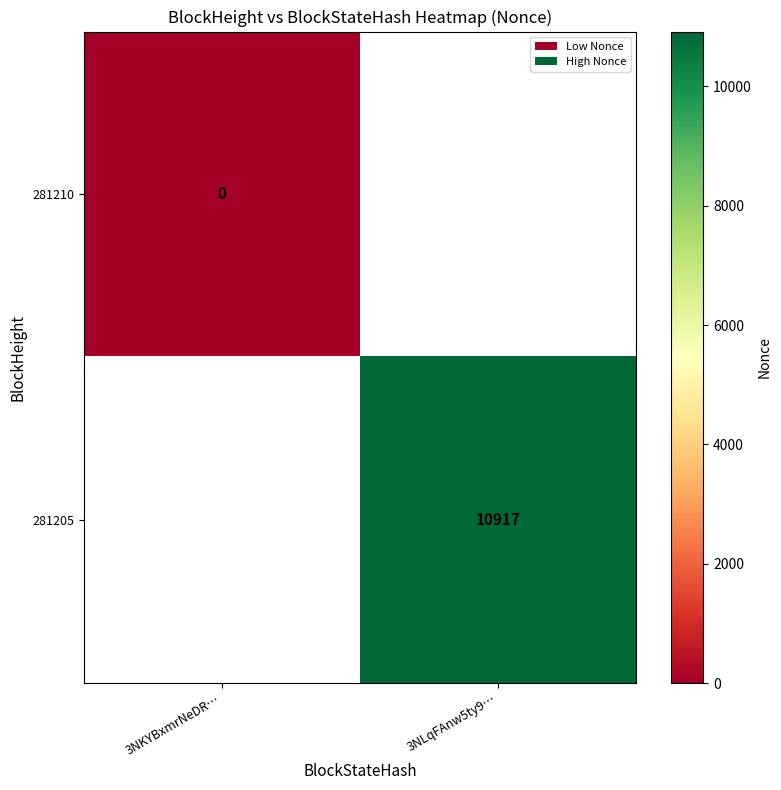

The value of 281205 at 3NLqFAnw5ty9… is 10917. True or false?

True